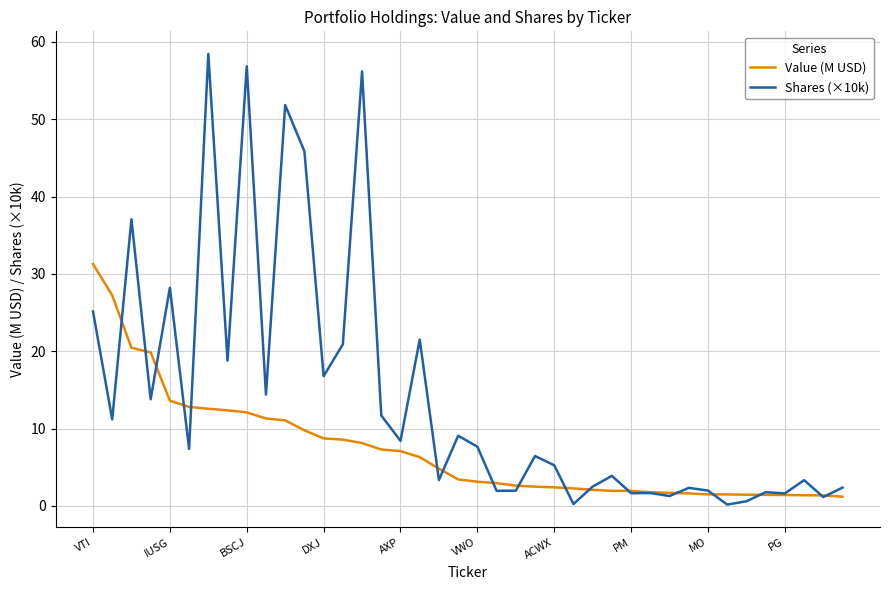

How many distinct data groups are displayed?

2